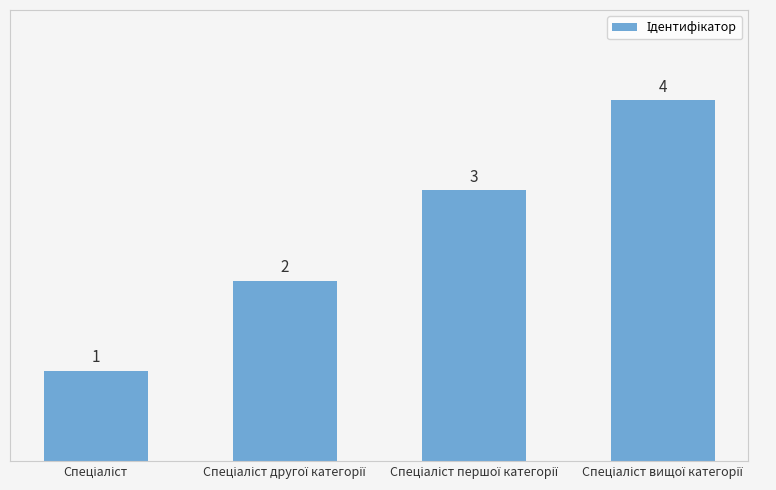

How many values are between 2 and 4?

3